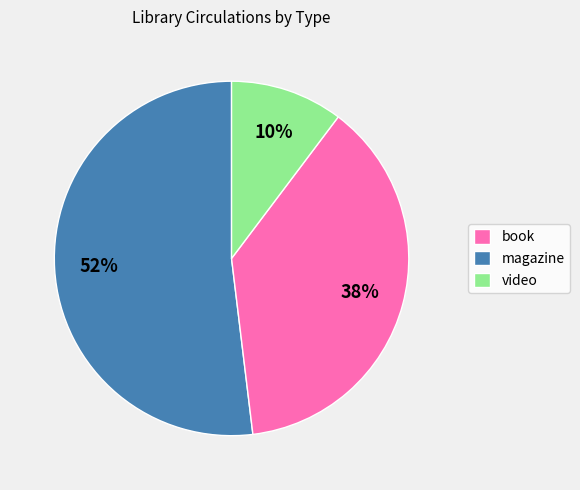

To the nearest percent, what is the average slice percentage?

33%